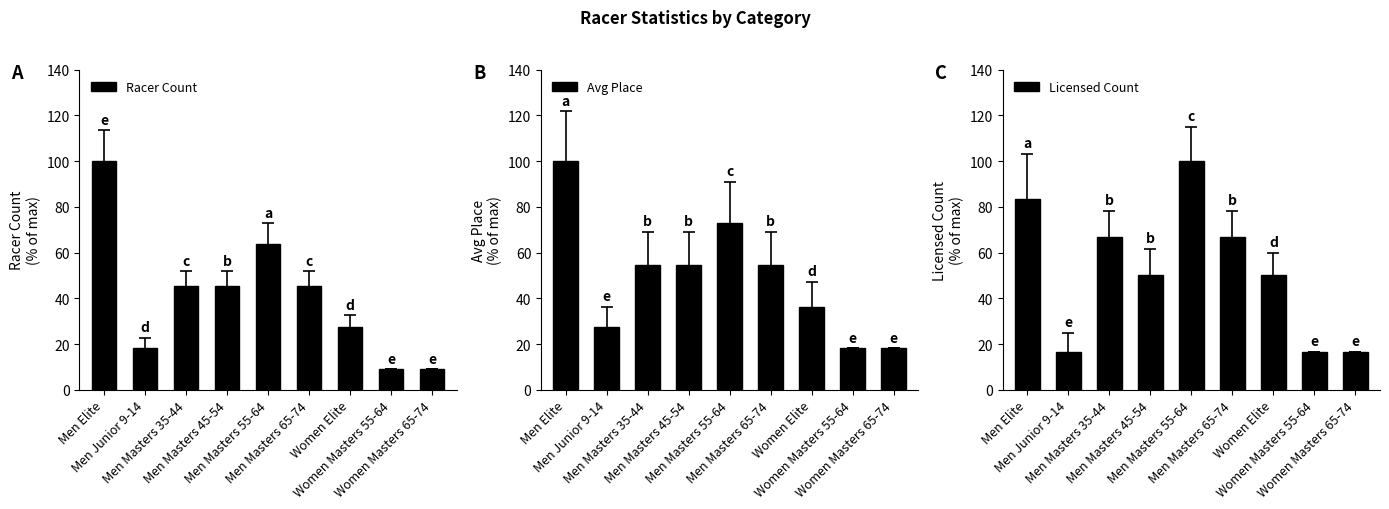

At which label does Licensed Count reach its minimum?

Men Junior 9-14